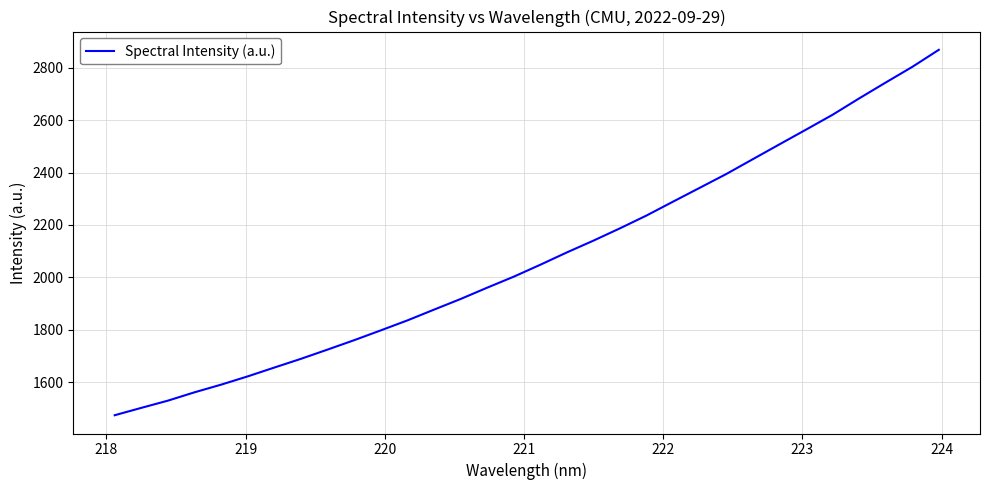

What is the difference between the maximum and minimum values?

1393.6